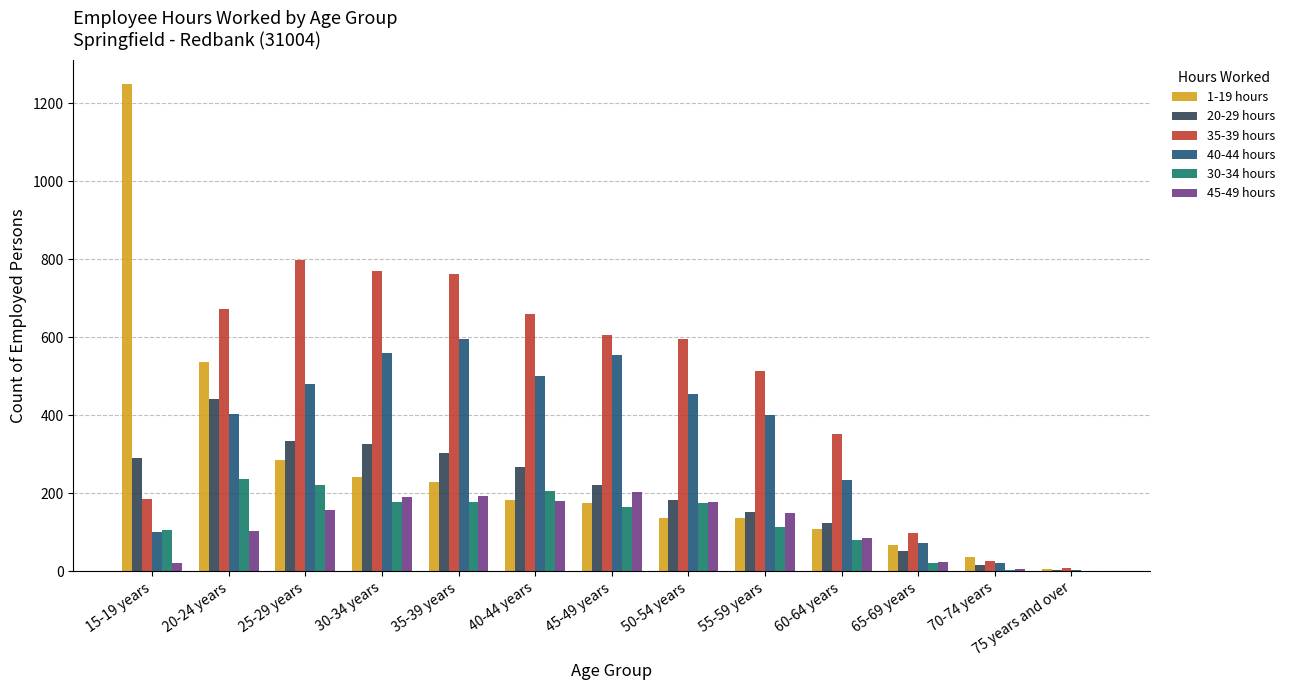

How many categories are shown in the chart?

13